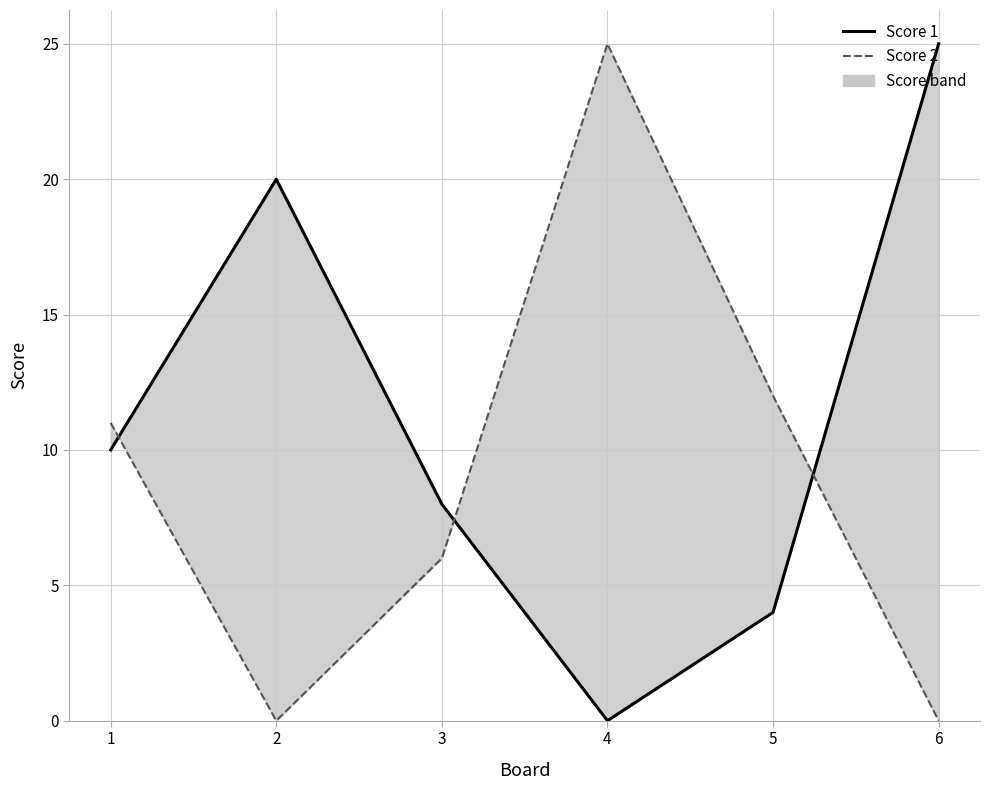

True or false: Score 1 and Score 2 intersect in this chart.

True